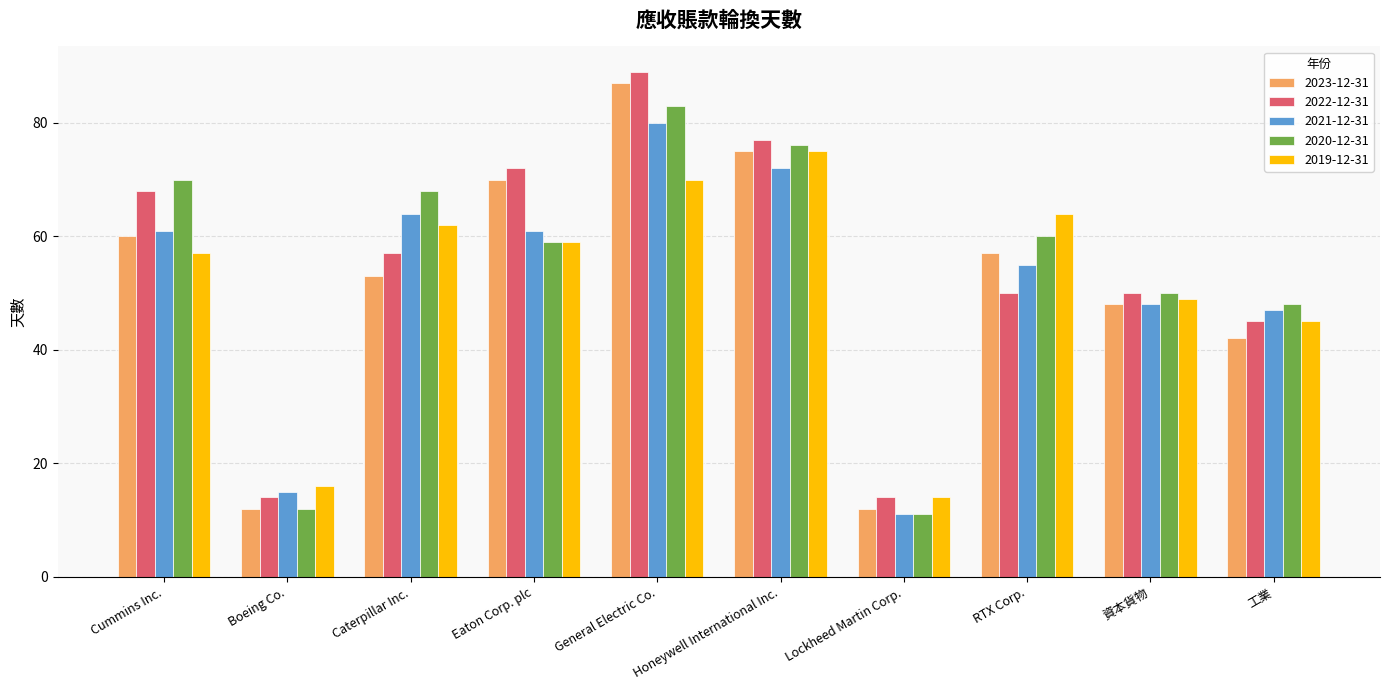

Reading right to left, list all the values displayed in this chart.

2023-12-31: 工業=42	資本貨物=48	RTX Corp.=57	Lockheed Martin Corp.=12	Honeywell International Inc.=75	General Electric Co.=87	Eaton Corp. plc=70	Caterpillar Inc.=53	Boeing Co.=12	Cummins Inc.=60
2022-12-31: 工業=45	資本貨物=50	RTX Corp.=50	Lockheed Martin Corp.=14	Honeywell International Inc.=77	General Electric Co.=89	Eaton Corp. plc=72	Caterpillar Inc.=57	Boeing Co.=14	Cummins Inc.=68
2021-12-31: 工業=47	資本貨物=48	RTX Corp.=55	Lockheed Martin Corp.=11	Honeywell International Inc.=72	General Electric Co.=80	Eaton Corp. plc=61	Caterpillar Inc.=64	Boeing Co.=15	Cummins Inc.=61
2020-12-31: 工業=48	資本貨物=50	RTX Corp.=60	Lockheed Martin Corp.=11	Honeywell International Inc.=76	General Electric Co.=83	Eaton Corp. plc=59	Caterpillar Inc.=68	Boeing Co.=12	Cummins Inc.=70
2019-12-31: 工業=45	資本貨物=49	RTX Corp.=64	Lockheed Martin Corp.=14	Honeywell International Inc.=75	General Electric Co.=70	Eaton Corp. plc=59	Caterpillar Inc.=62	Boeing Co.=16	Cummins Inc.=57